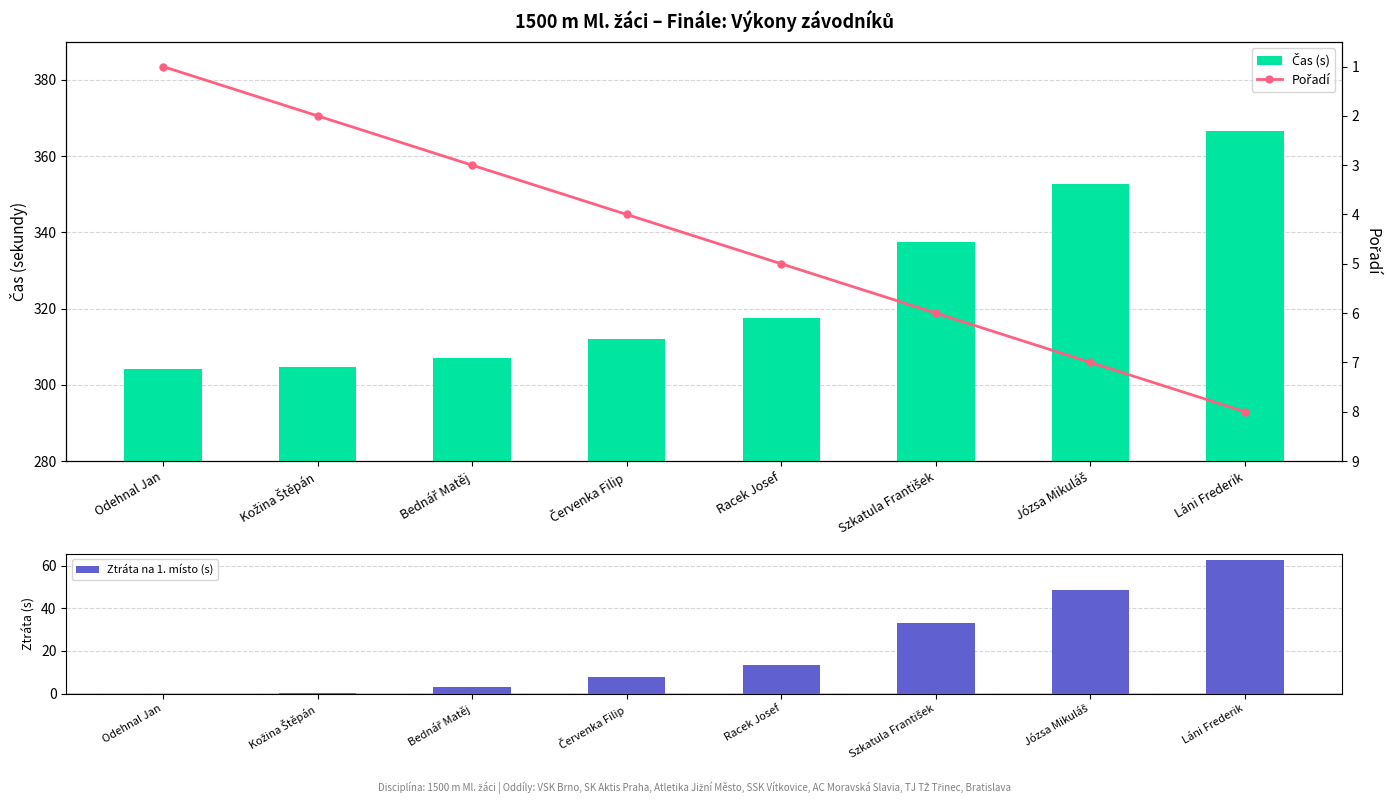

What is the value of the Ztráta na 1. místo (s) bar at the 2nd from the left?

0.5